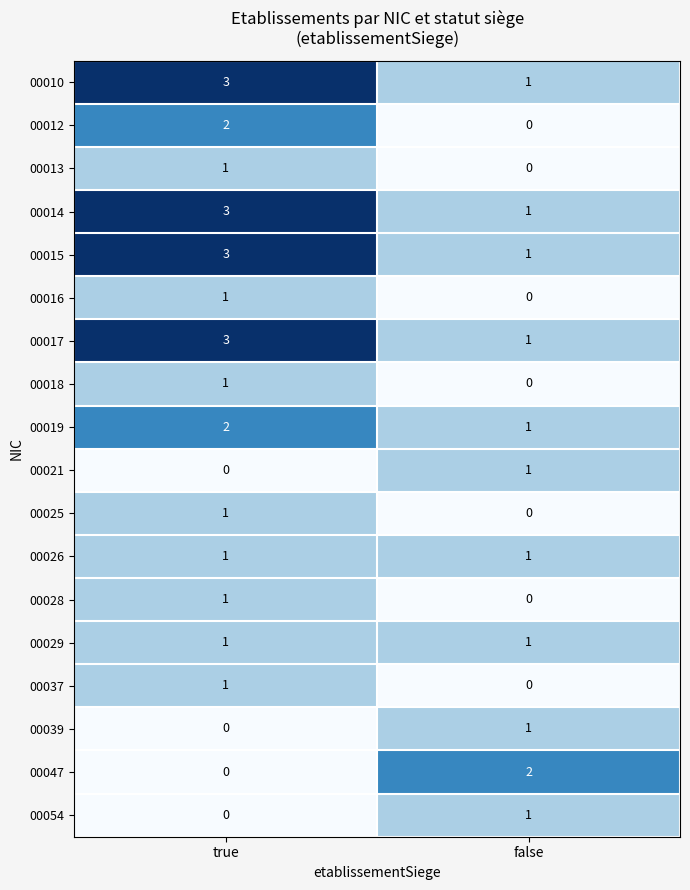

What is the difference between the highest and lowest values at false?

2